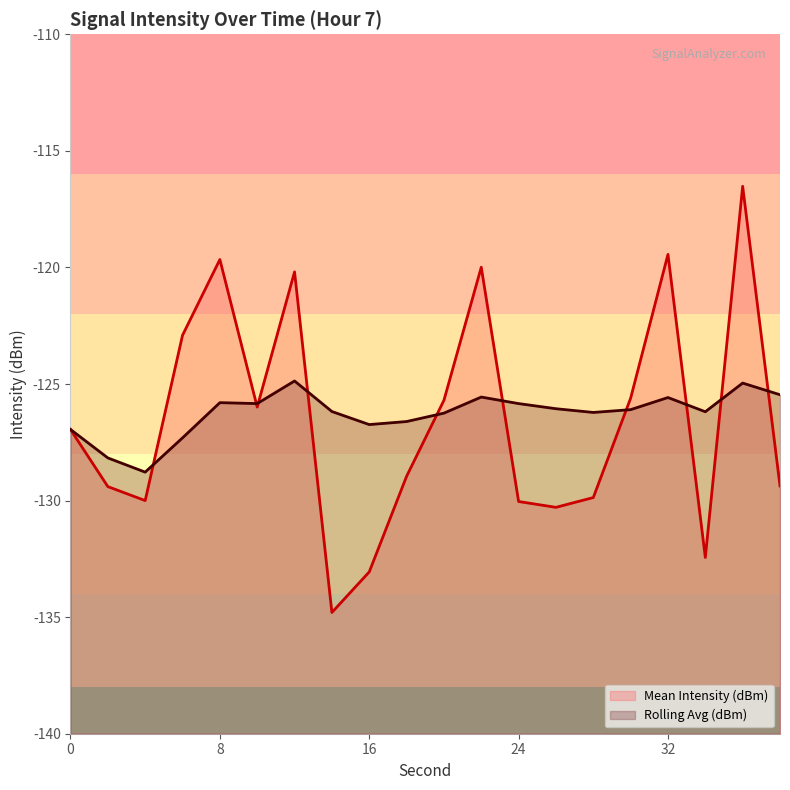

What is the smallest value displayed?

-134.8